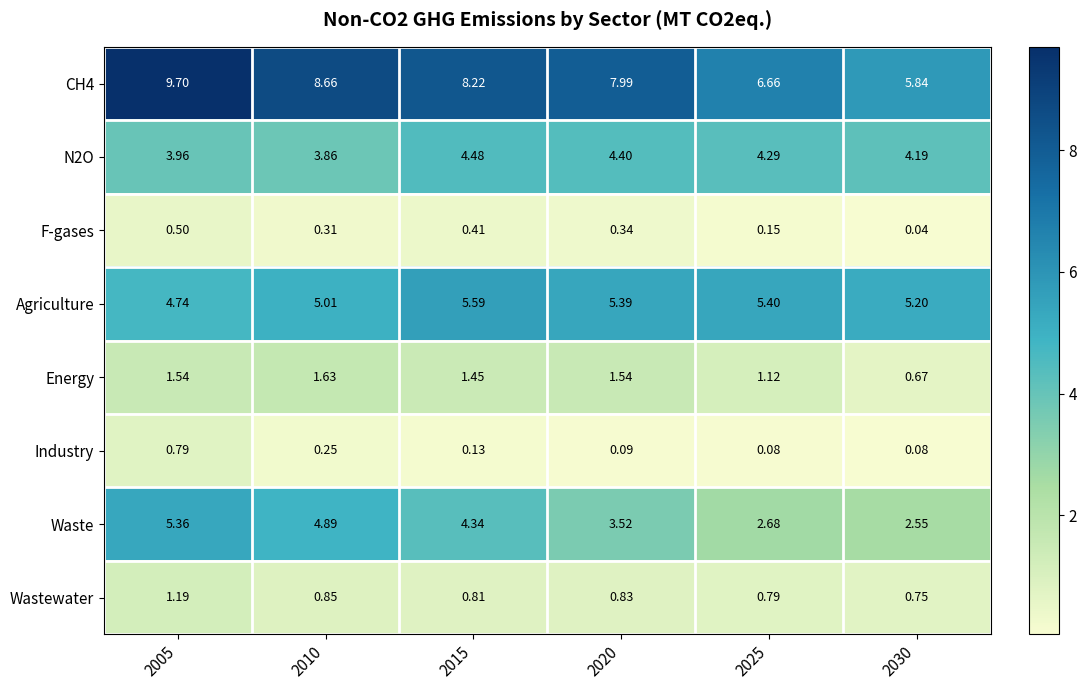

Is the value of F-gases at 2005 greater than the value of Waste at 2005?

No